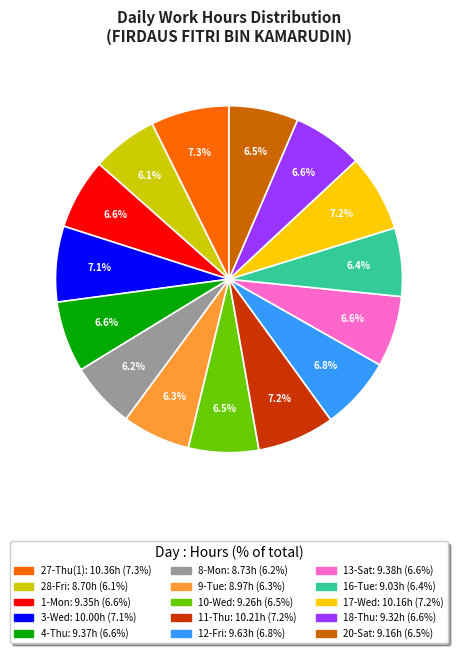

True or false: 27-Thu(1) accounts for 1% of the total.

False